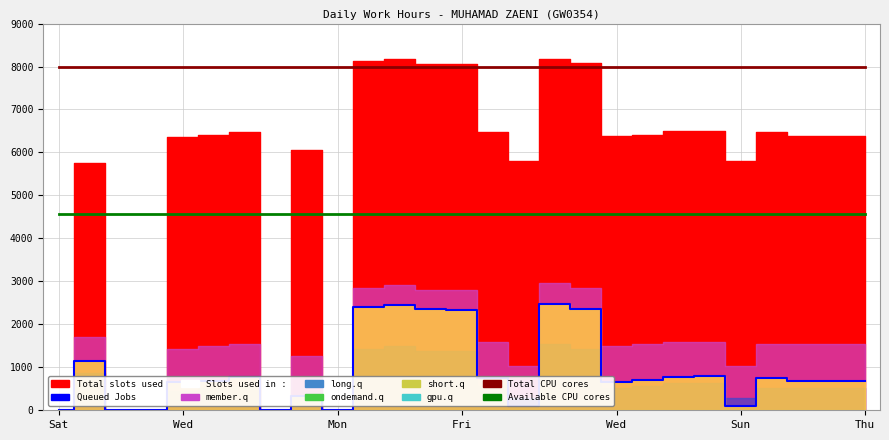

In Queued Jobs, how many points are lower than both neighbors (excluding endpoints)?

6